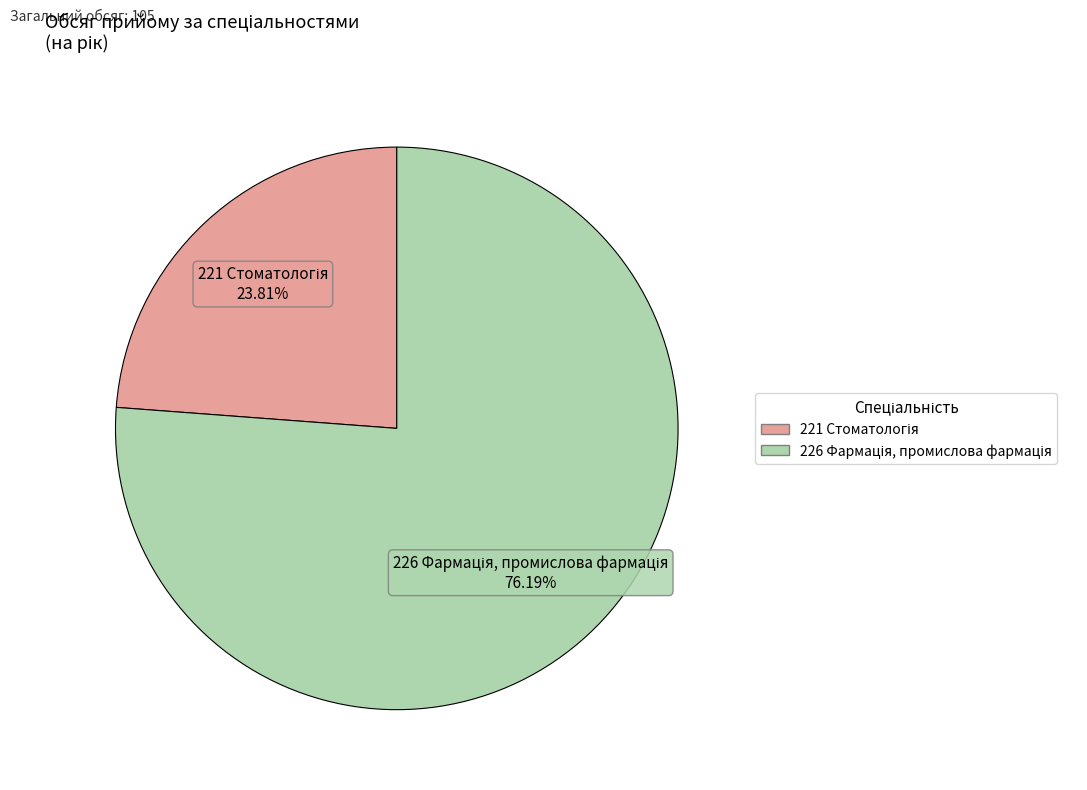

Is there any slice that represents more than half of the pie?

Yes